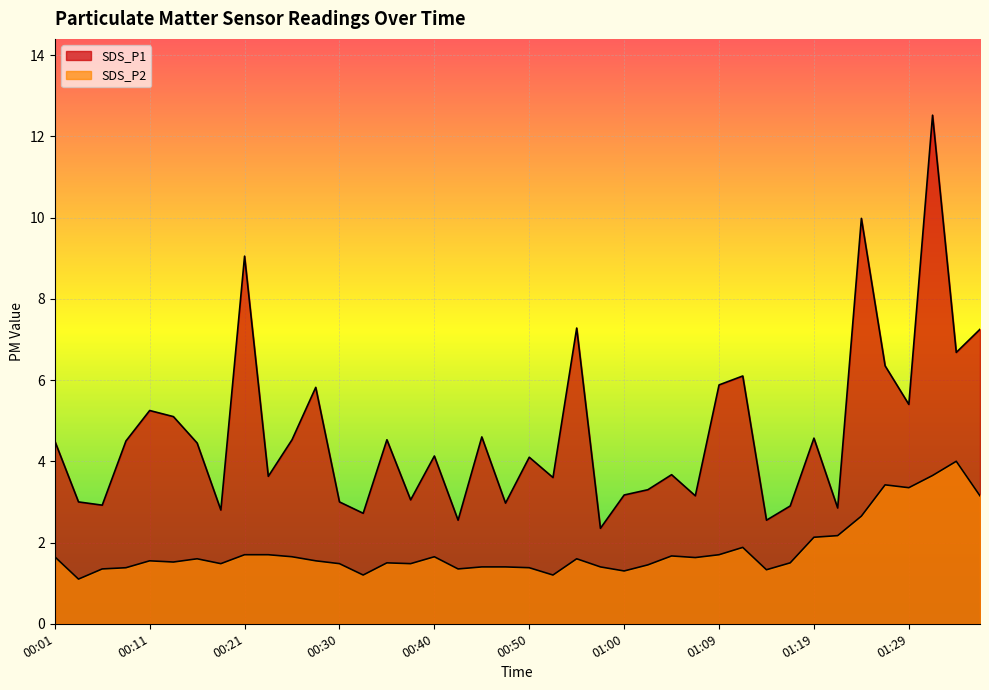

How many interior local valleys does the SDS_P2 series have?

11